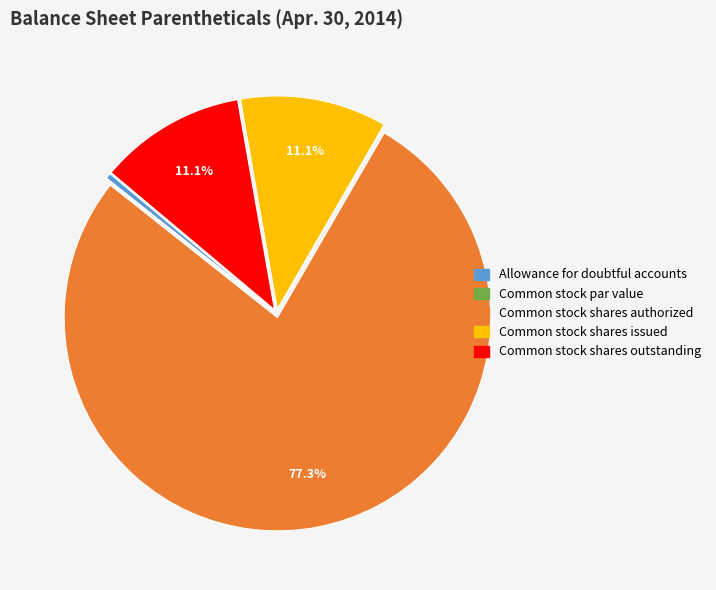

Is it true that Allowance for doubtful accounts is 0% of the pie?

True